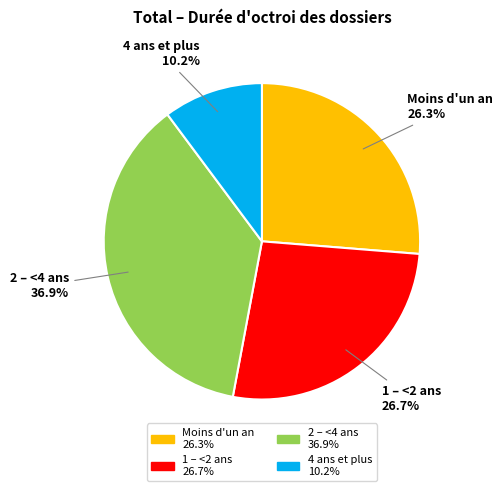

Does 2 – <4 ans represent more than half of the total?

No